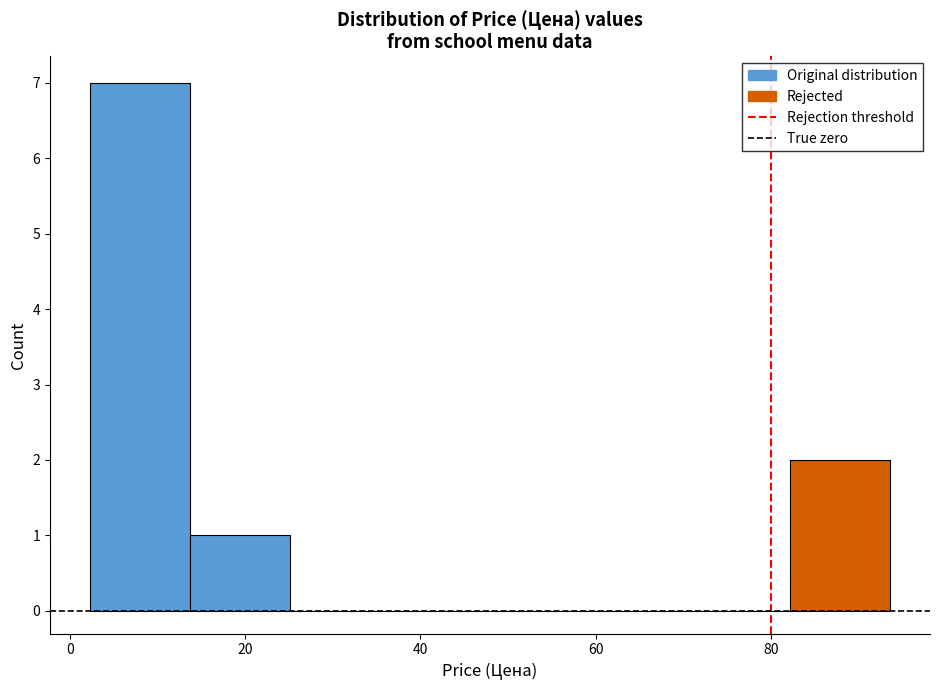

Over which range of the x-axis is the bar tallest?

2 to 14